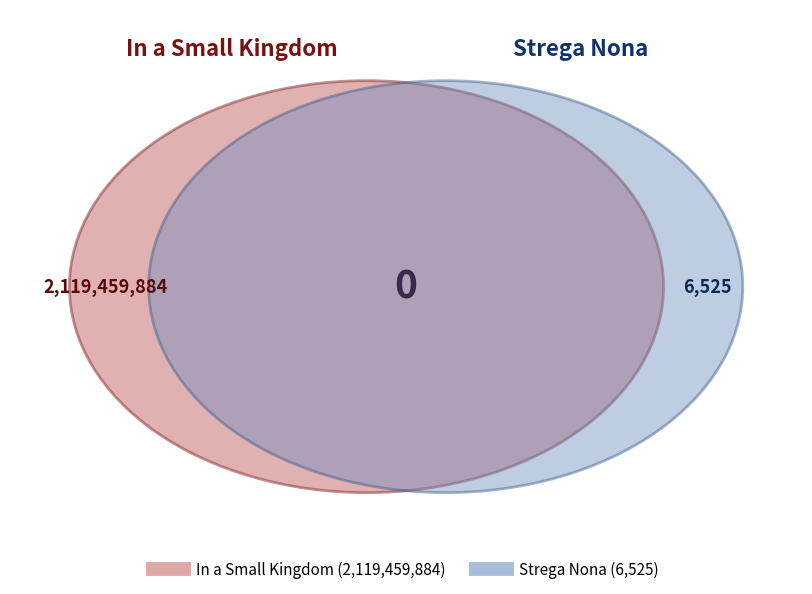

Is Strega Nona the majority of the pie?

No